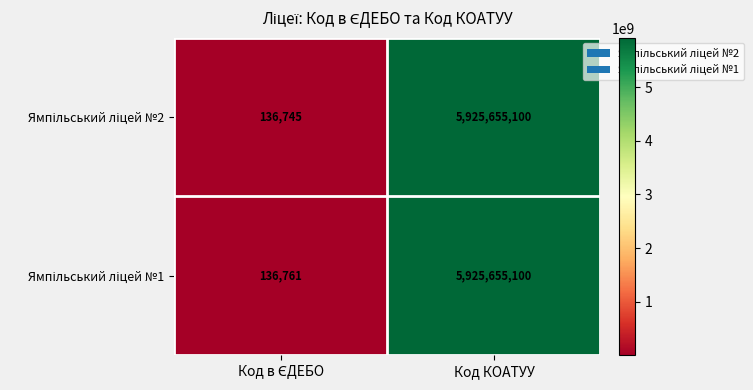

At which category is the sum across all series the highest?

Код КОАТУУ